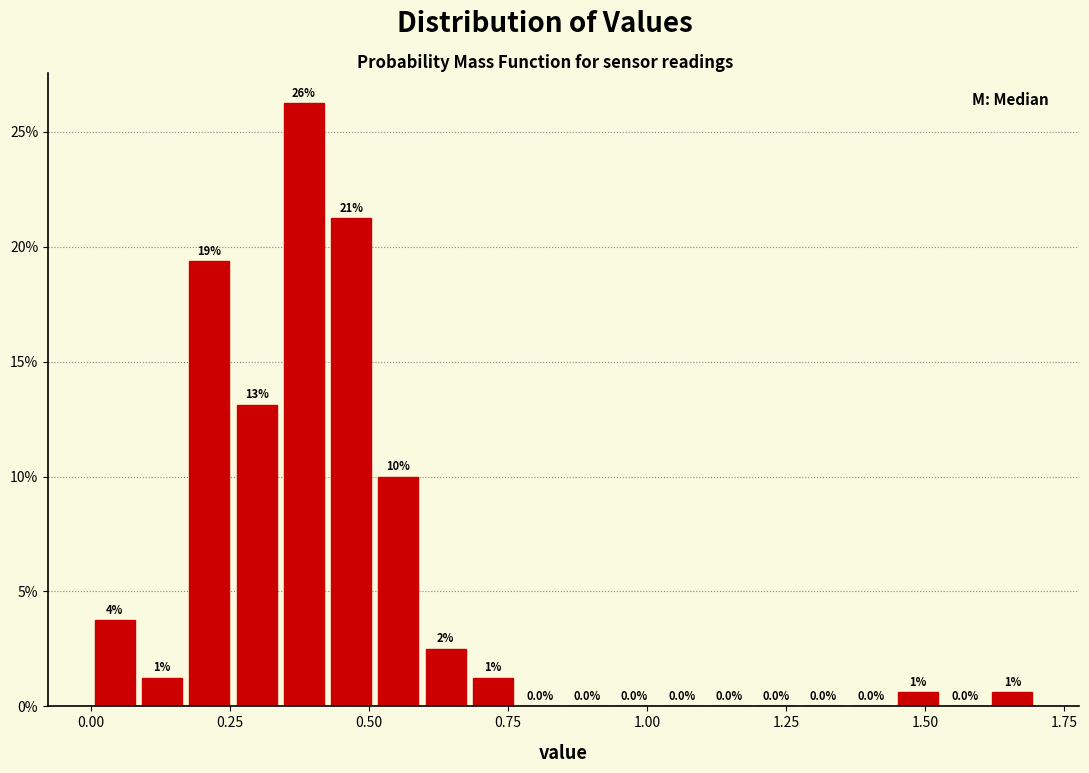

Read against the x-axis, roughly where is the centre of the tallest bar?

0.40